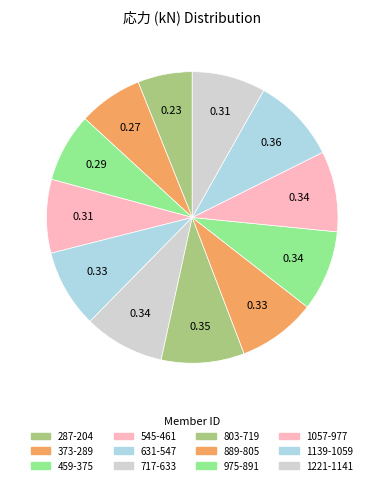

Does 373-289 account for over 50% of the chart?

No